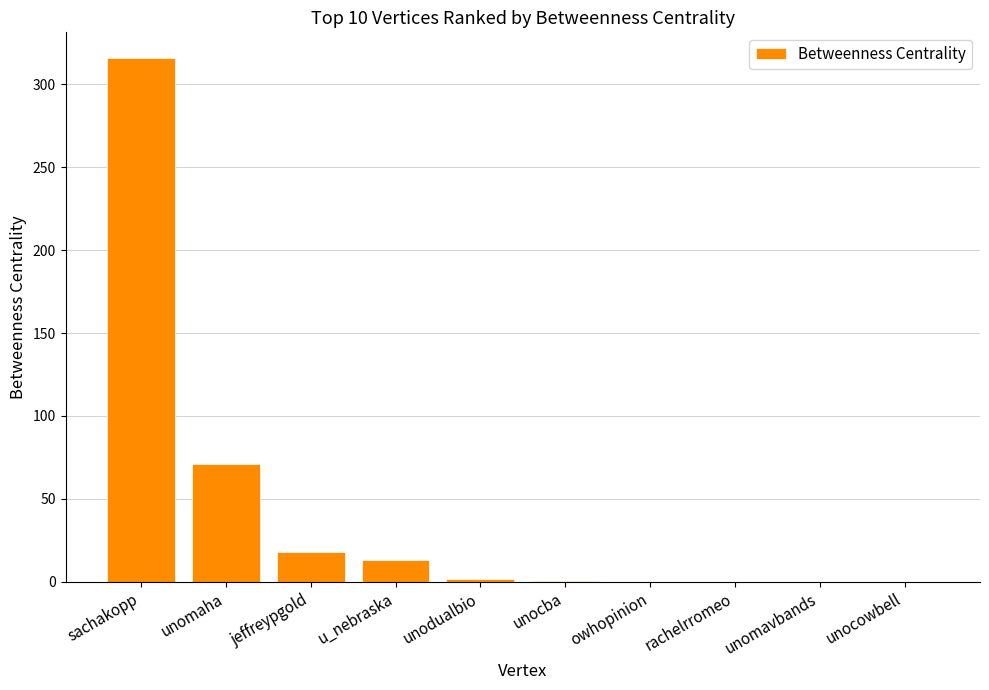

What is the maximum value shown in the chart?

315.7